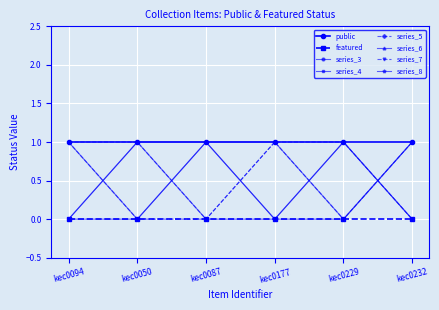

What position from the left is kec0050?

2